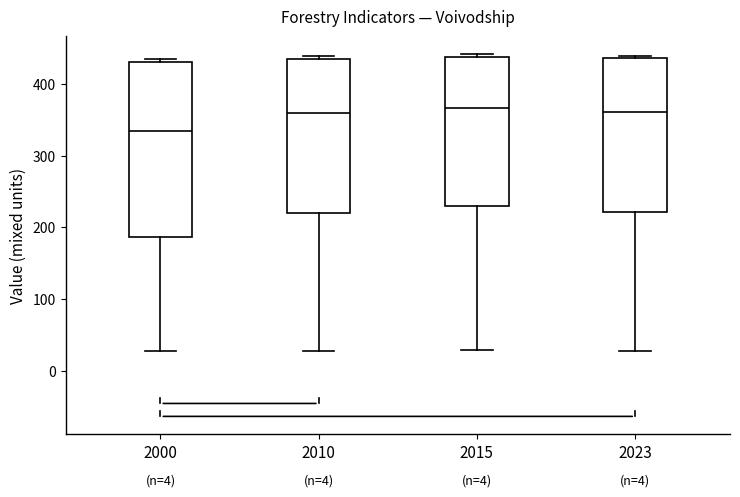

Comparing the boxes themselves (not the whiskers), which one is the tallest?

2000